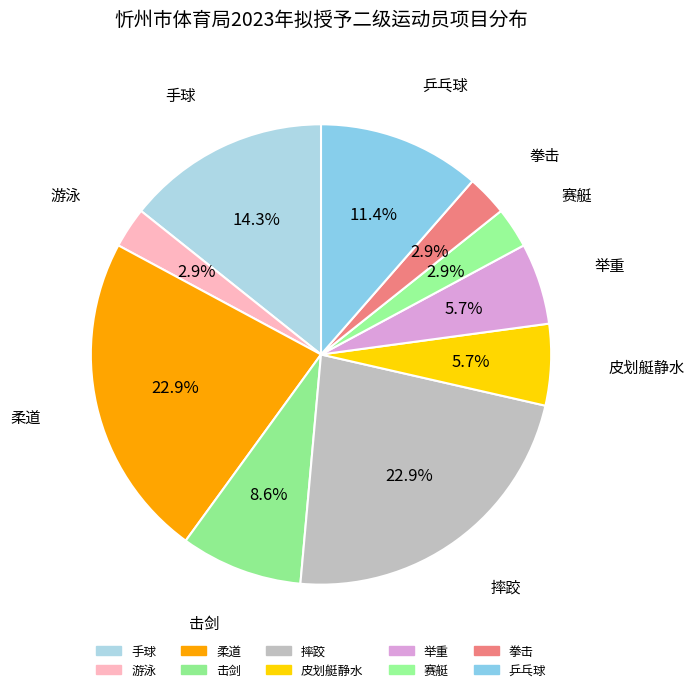

To the nearest percent, what percentage of the pie is 举重?

6%